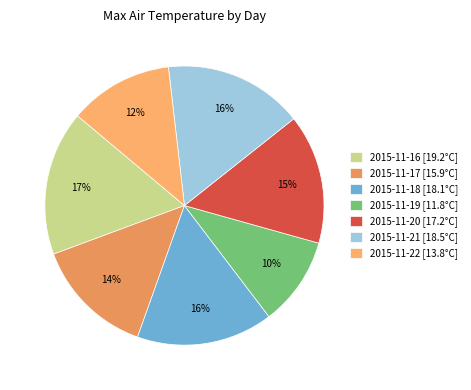

To the nearest percent, what portion does 2015-11-20 represent?

15%